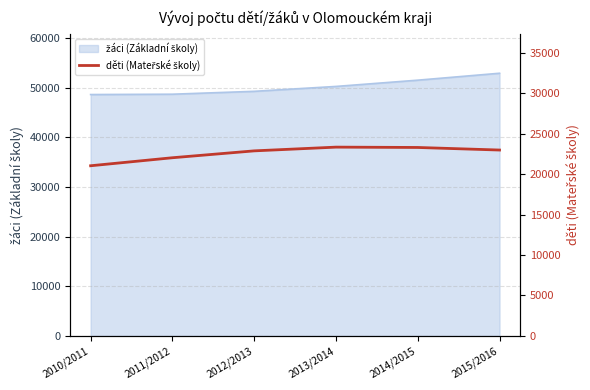

What is the change in value from 2012/2013 to 2014/2015?

+420